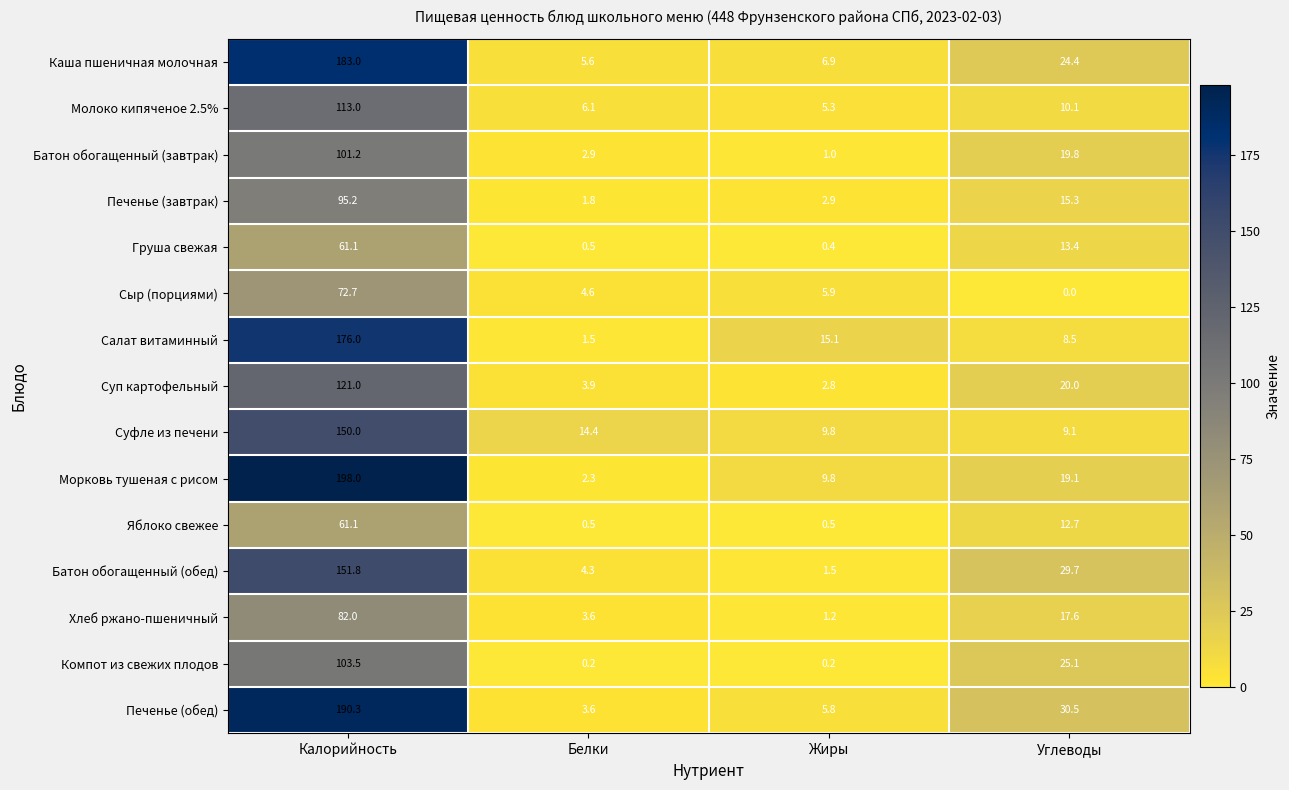

At which label does Морковь тушеная с рисом reach its minimum?

Белки